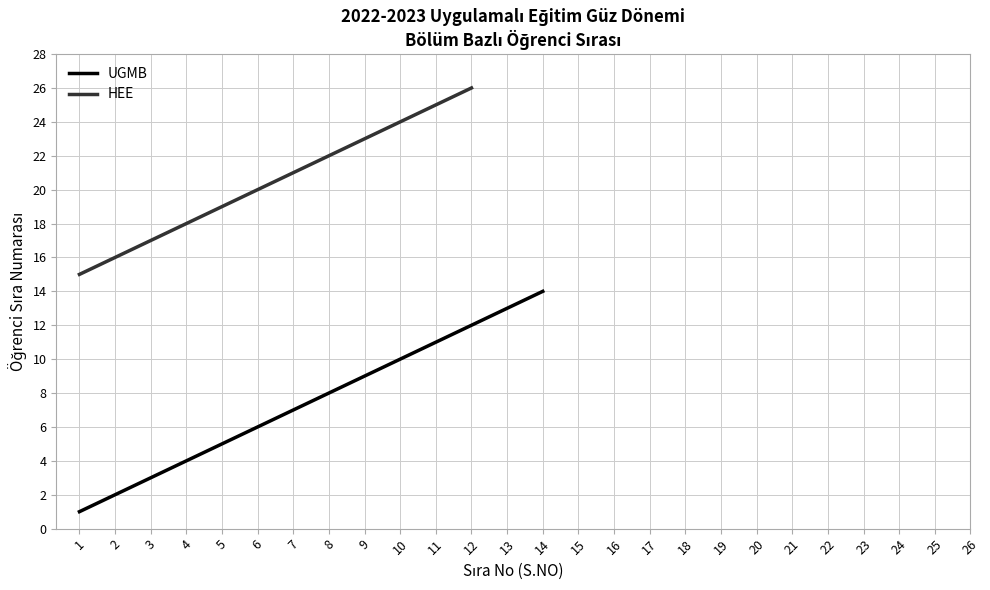

Where is the data nearest to the value 7?

7